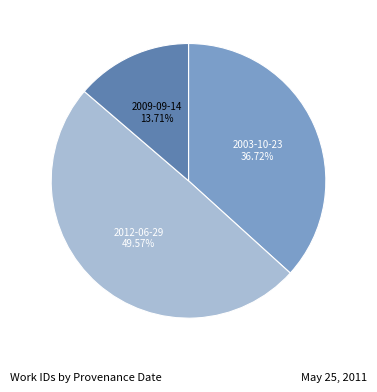

Does any single category account for the majority?

No